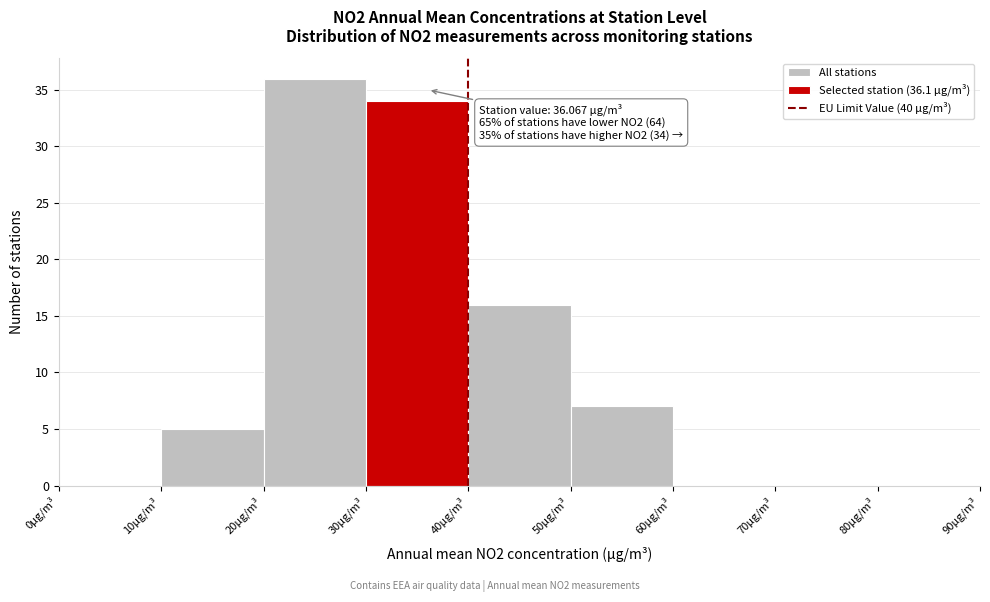

Which range on the x-axis has the tallest bar?

20 to 30